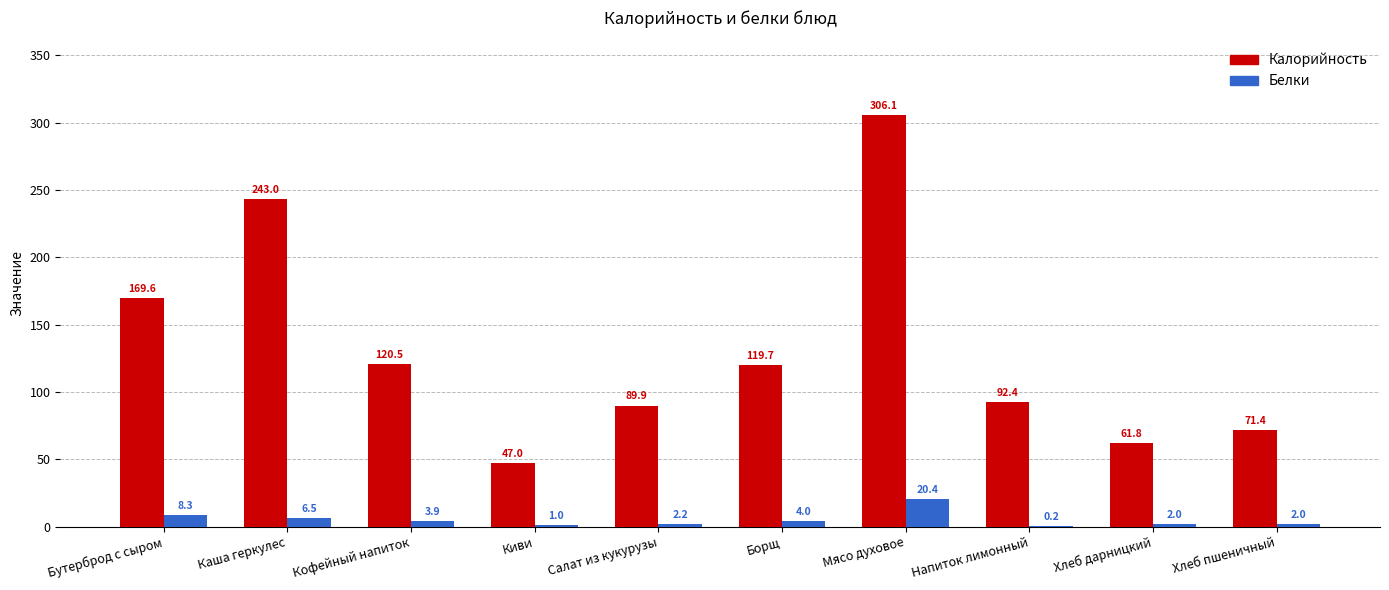

How many distinct data groups are displayed?

2